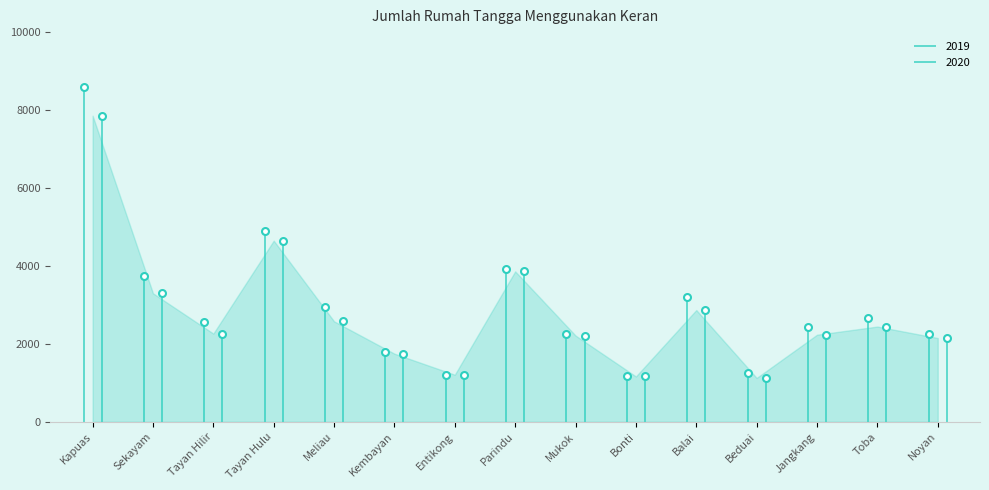

What is the sum of all 2019 values?

41647